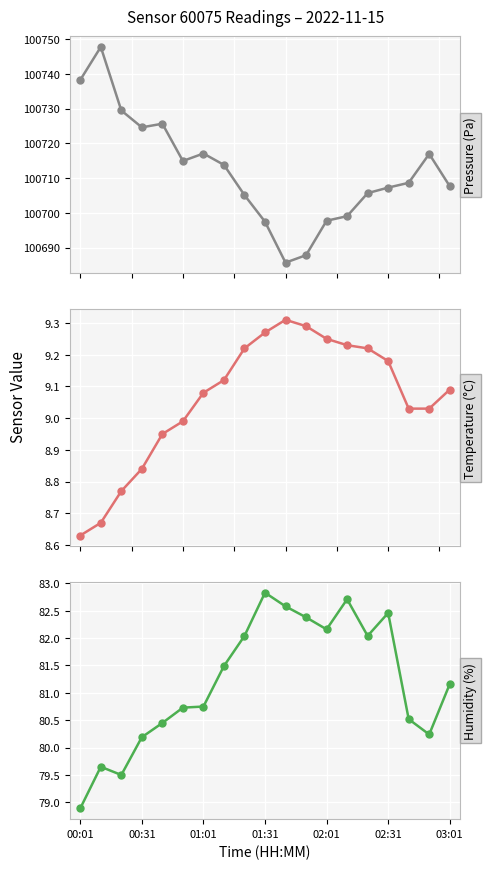

Rank the series at 00:31 from highest to lowest value.

Pressure (Pa), Humidity (%), Temperature (°C)